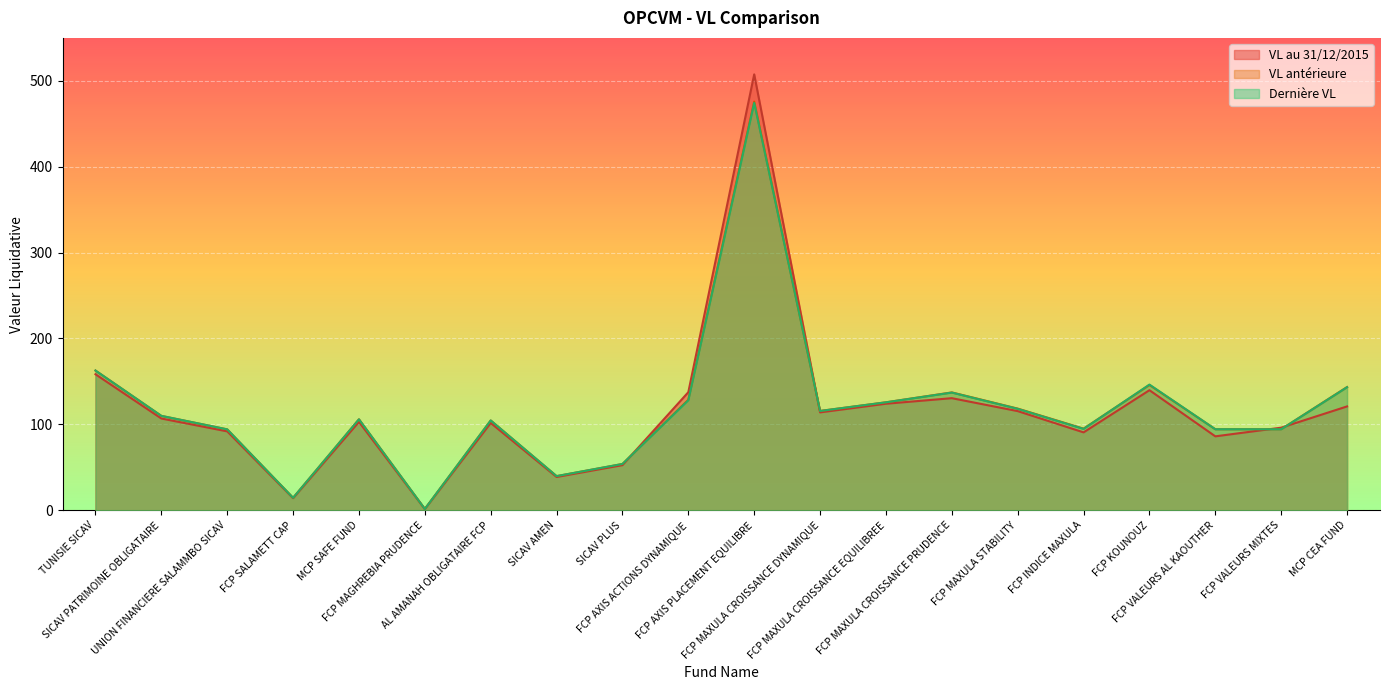

How many categories are shown in the chart?

20